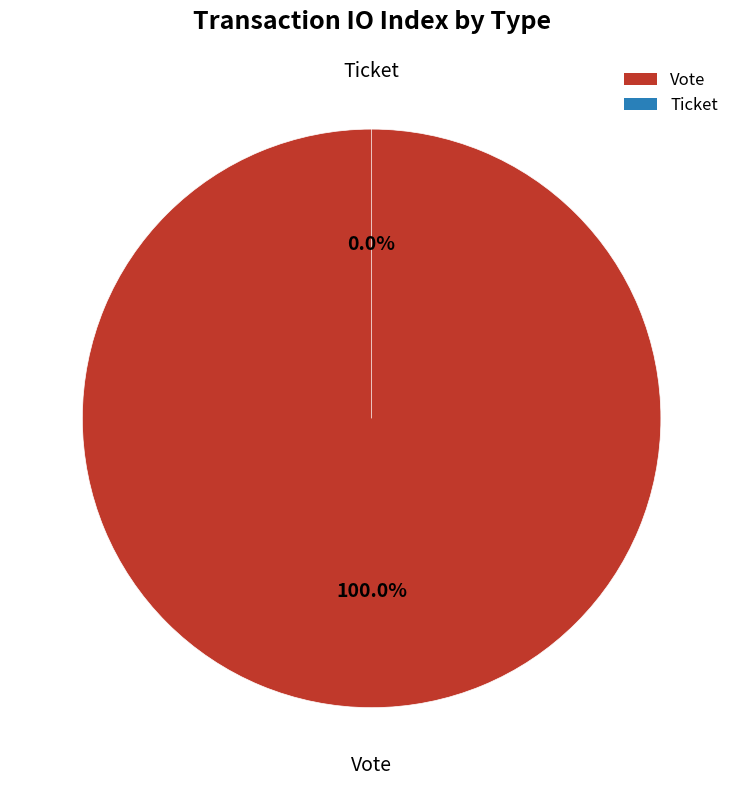

True or false: Vote accounts for 94% of the total.

False